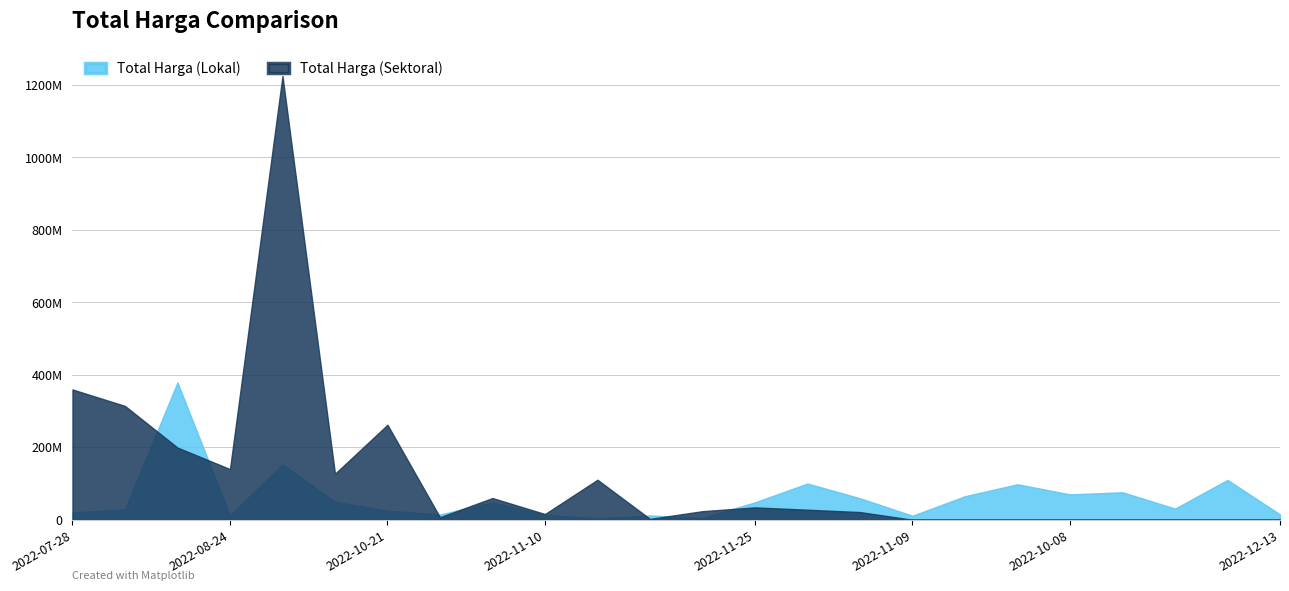

How many lines are shown in the chart?

2